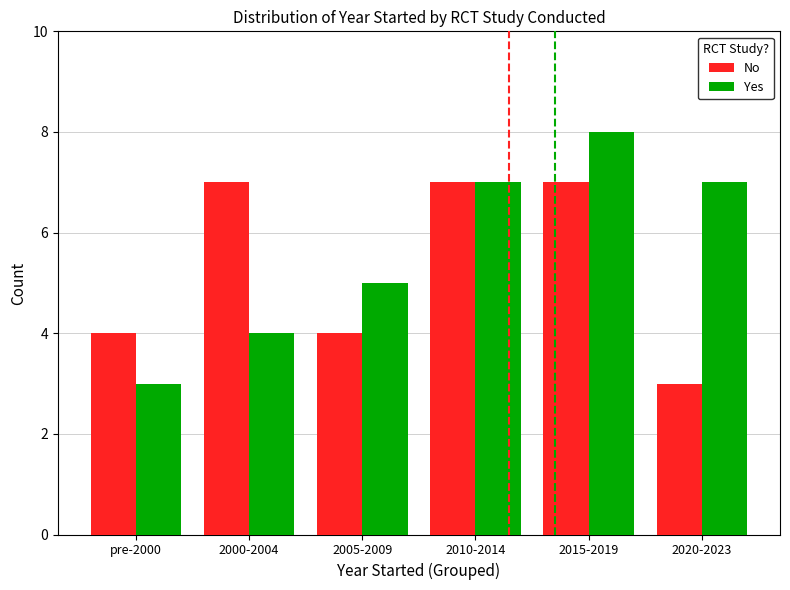

List the series in order of their peak value, highest first.

Yes, No